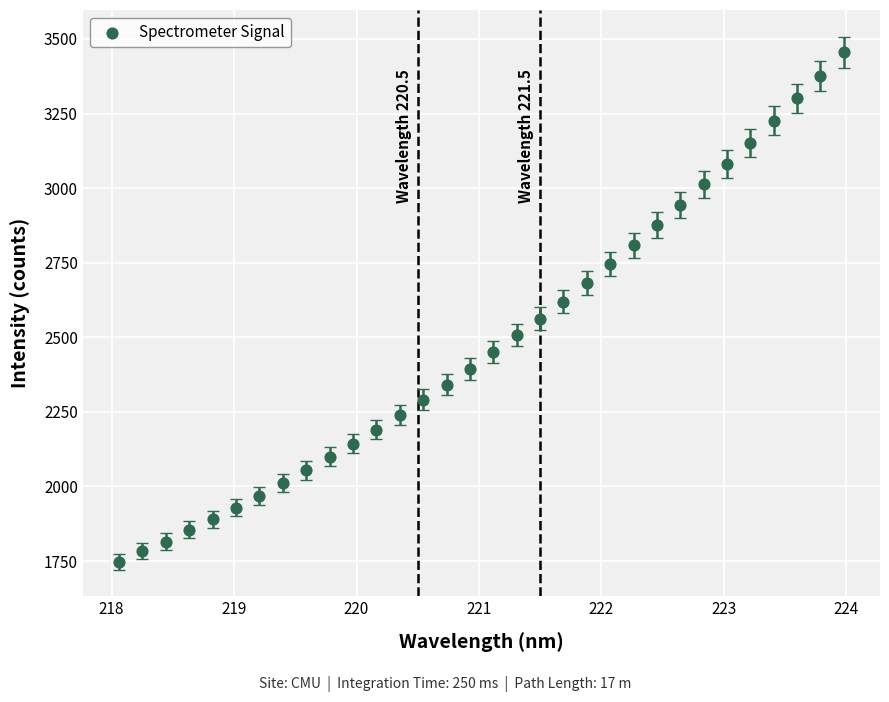

What is the range of Y values (max minus min)?

1708.1